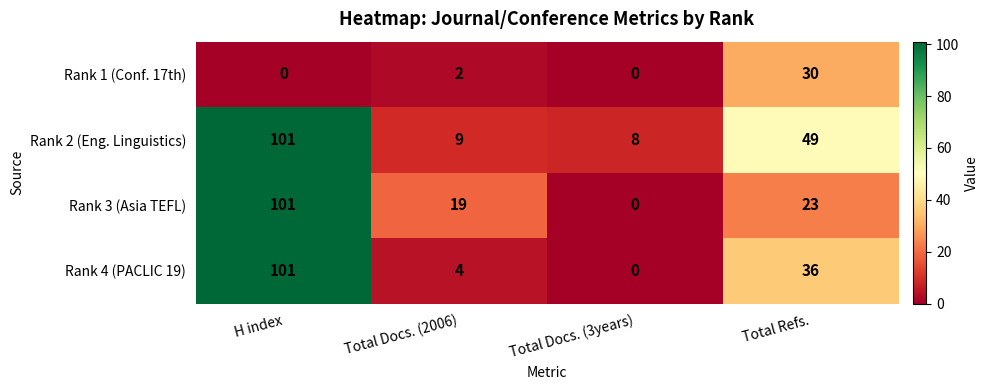

What is the difference between the second highest and second lowest values in the Rank 2 (Eng. Linguistics) series?

40